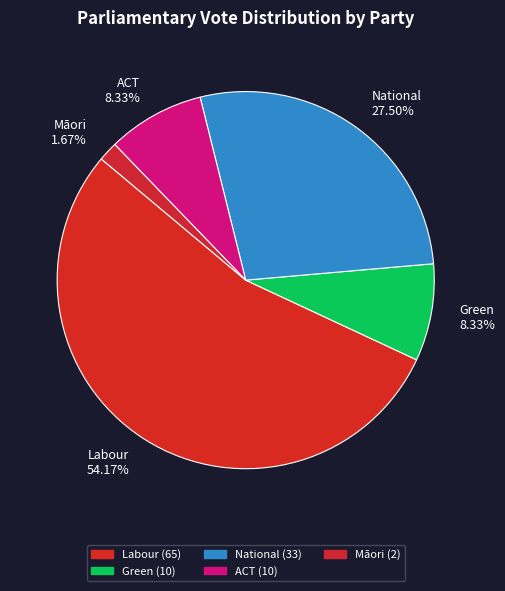

To the nearest percent, what portion does ACT represent?

8%